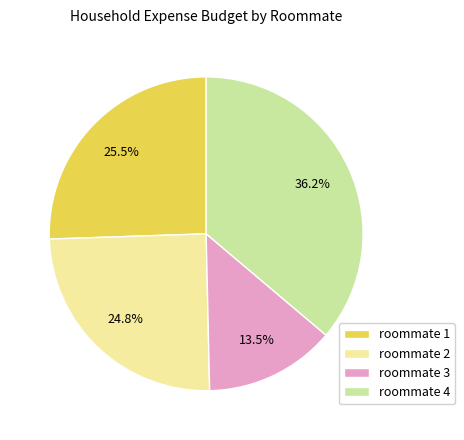

To the nearest percent, what percentage of the pie is roommate 2?

25%